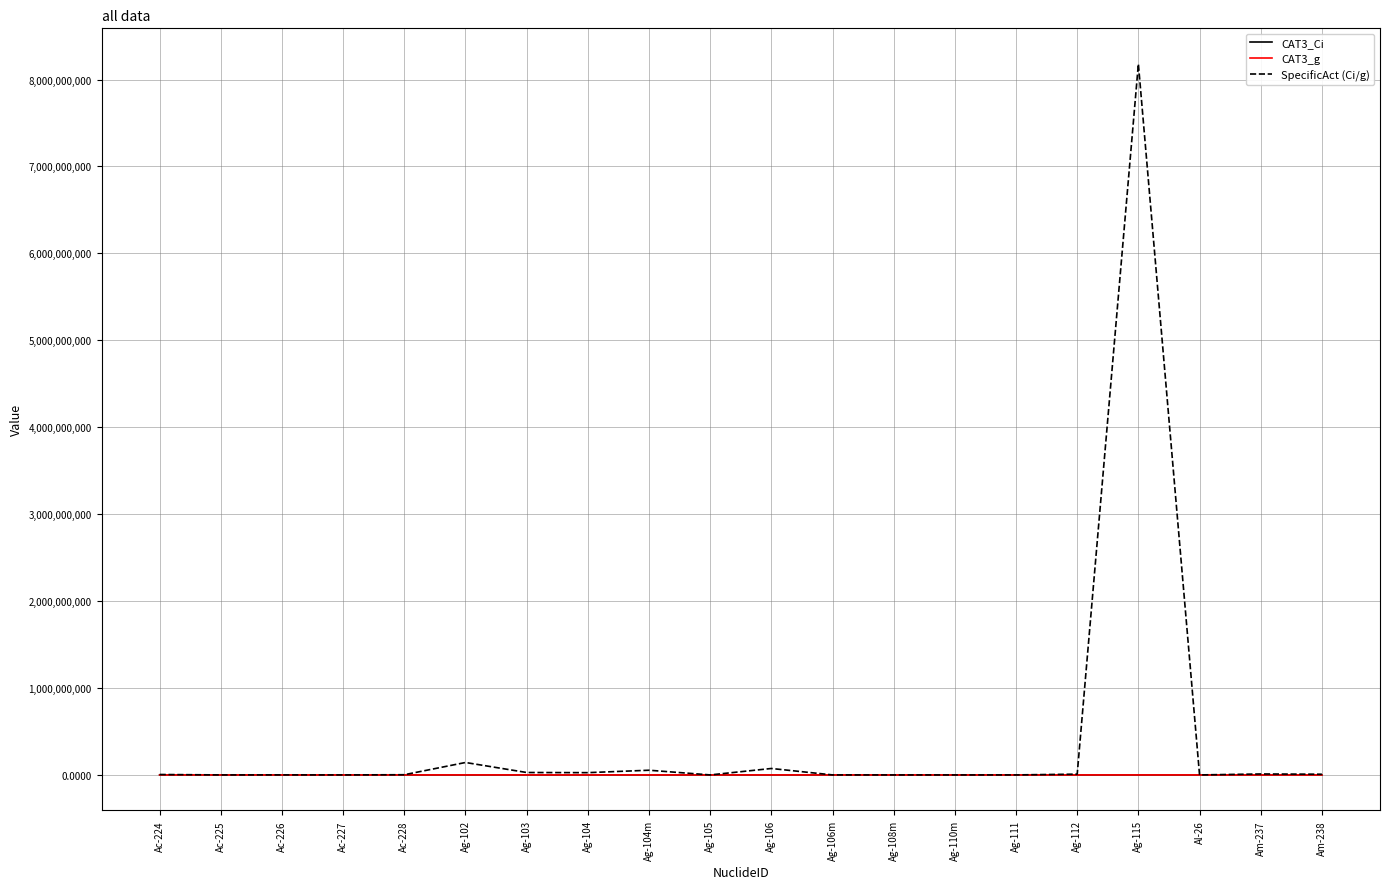

At which label does SpecificAct (Ci/g) reach its peak?

Ag-115